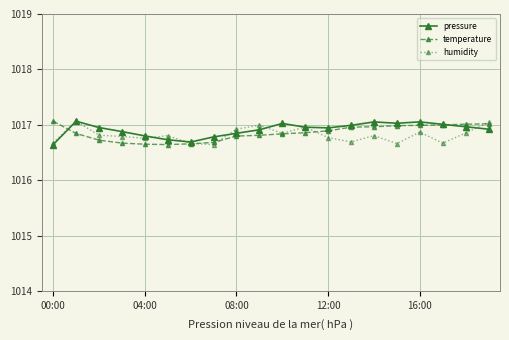

True or false: temperature and humidity intersect in this chart.

True